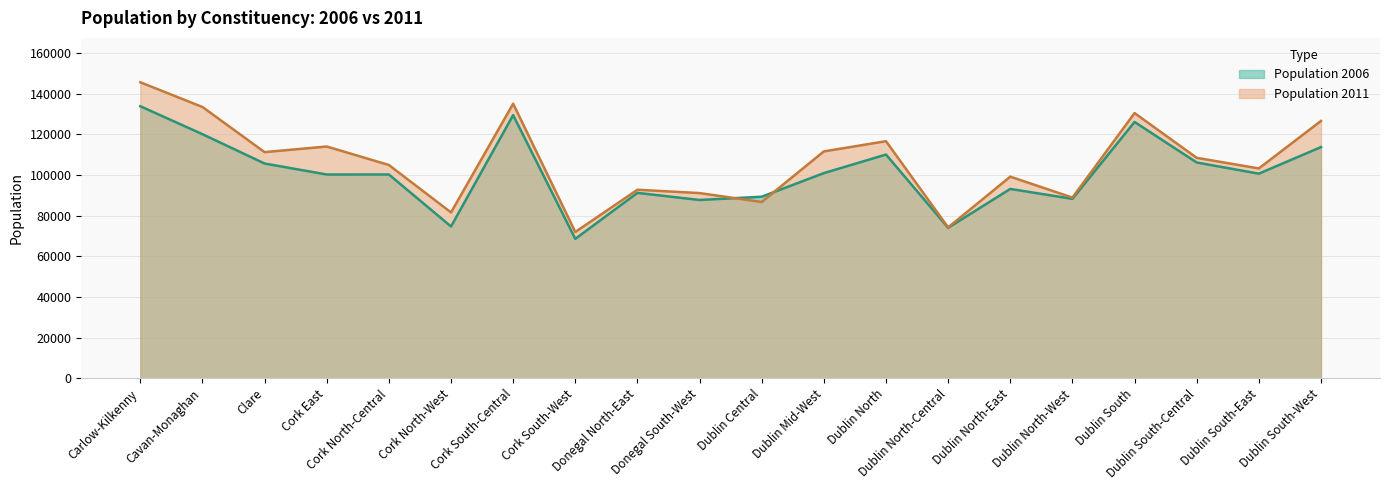

Reading left to right, transcribe all the data shown in this chart.

Population 2006: Carlow-Kilkenny=133745	Cavan-Monaghan=120000	Clare=105571	Cork East=100168	Cork North-Central=100180	Cork North-West=74619	Cork South-Central=129379	Cork South-West=68519	Donegal North-East=91135	Donegal South-West=87636	Dublin Central=89241	Dublin Mid-West=100854	Dublin North=109986	Dublin North-Central=73966	Dublin North-East=93073	Dublin North-West=88198	Dublin South=126019	Dublin South-Central=106078	Dublin South-East=100588	Dublin South-West=113653
Population 2011: Carlow-Kilkenny=145533	Cavan-Monaghan=133369	Clare=111177	Cork East=113954	Cork North-Central=104846	Cork North-West=81521	Cork South-Central=134992	Cork South-West=71896	Donegal North-East=92681	Donegal South-West=91034	Dublin Central=86651	Dublin Mid-West=111534	Dublin North=116552	Dublin North-Central=74166	Dublin North-East=99109	Dublin North-West=88829	Dublin South=130386	Dublin South-Central=108381	Dublin South-East=103158	Dublin South-West=126513